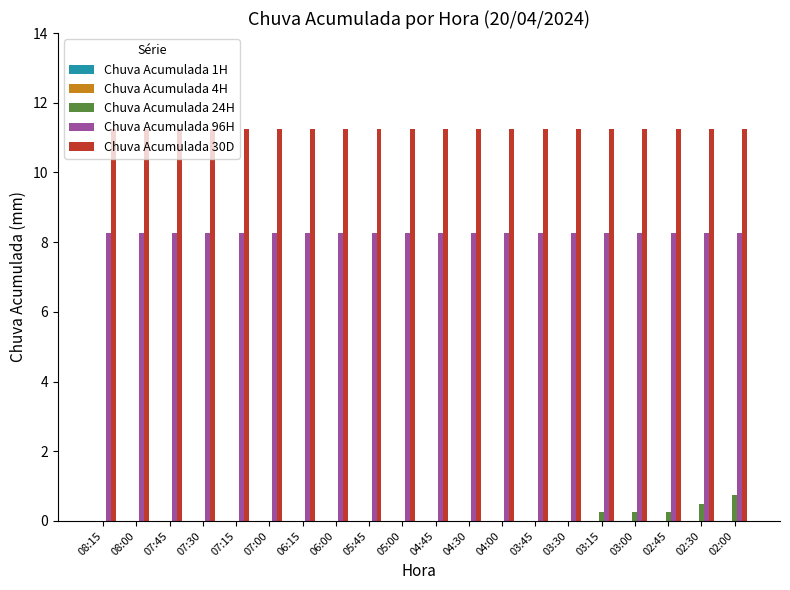

What is the sum of the Chuva Acumulada 30D values at 07:30 and 04:45?

22.5